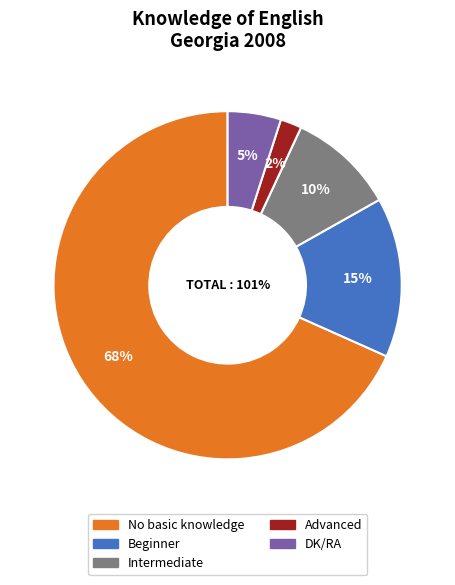

Which slice represents more than half of the pie?

No basic knowledge